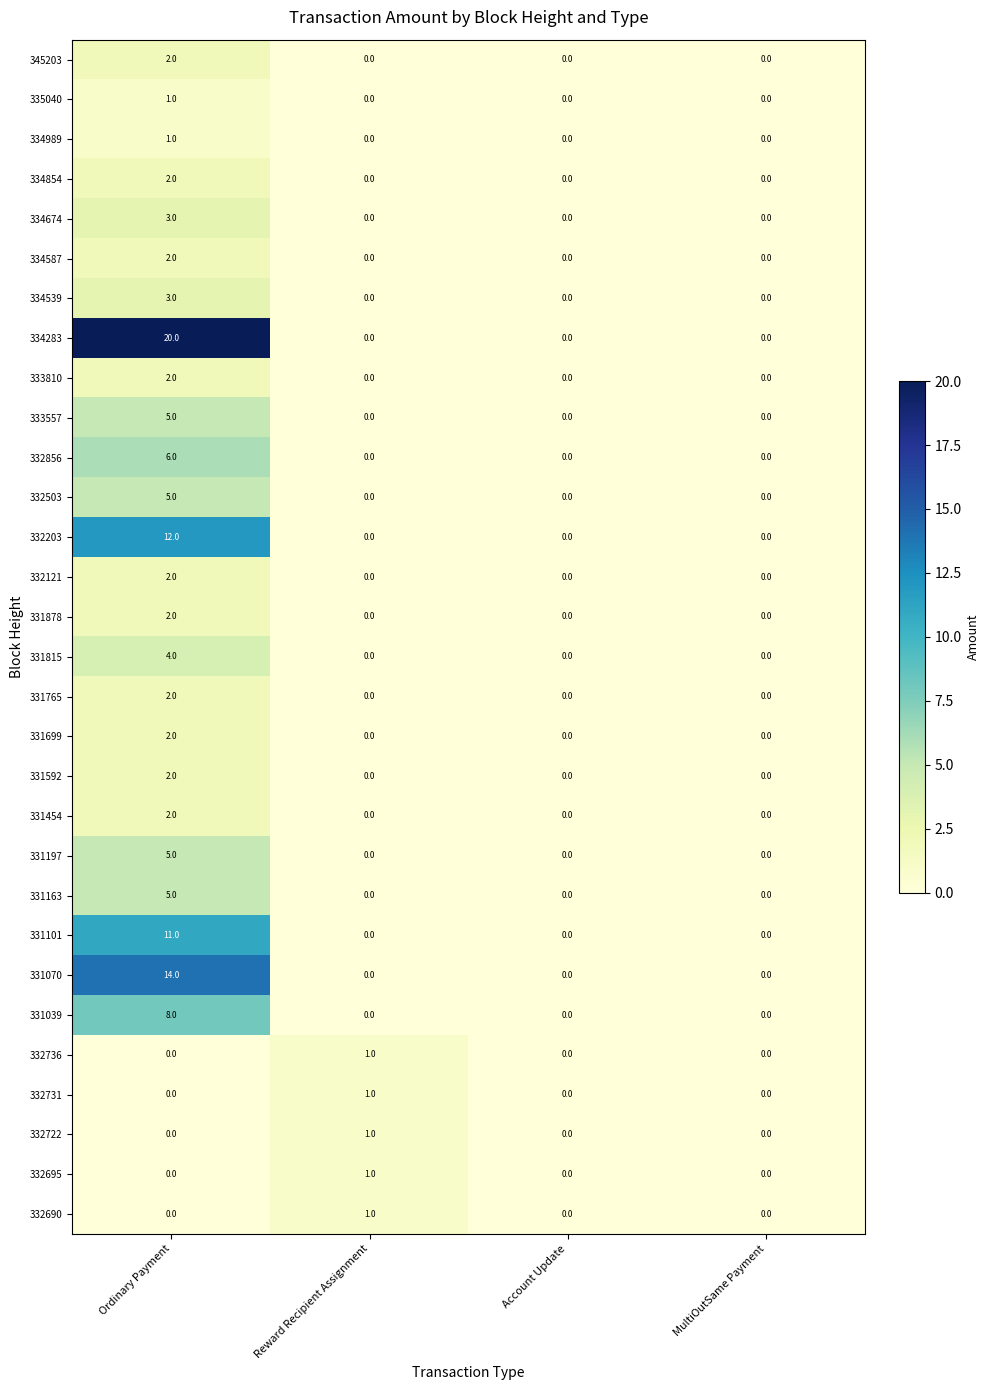

What is the total value across all series at Ordinary Payment?

123